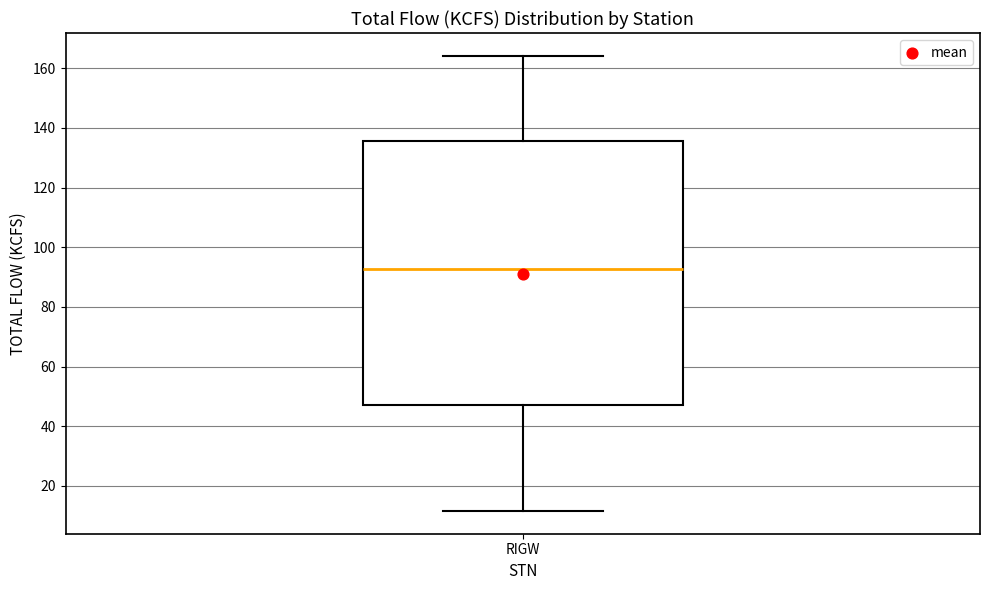

Transcribe this box plot: give where the median line is, the range the box spans, and where the two whiskers end, as read against the y-axis. The values are not printed on the chart, so give them approximately, as read against the axis.

median 92, box 48 to 136, whiskers 12 to 164